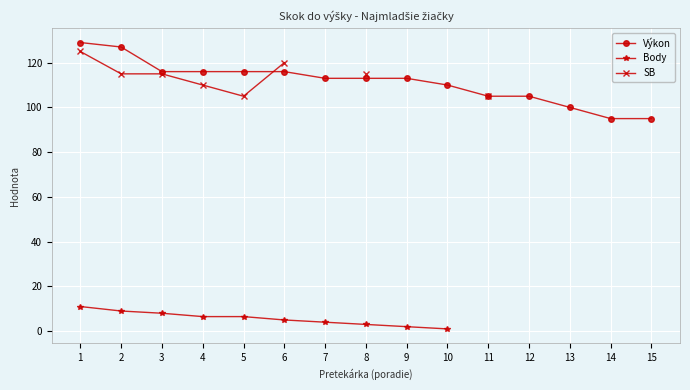

Is the value of Výkon at 6 greater than the value of Body at 7?

Yes